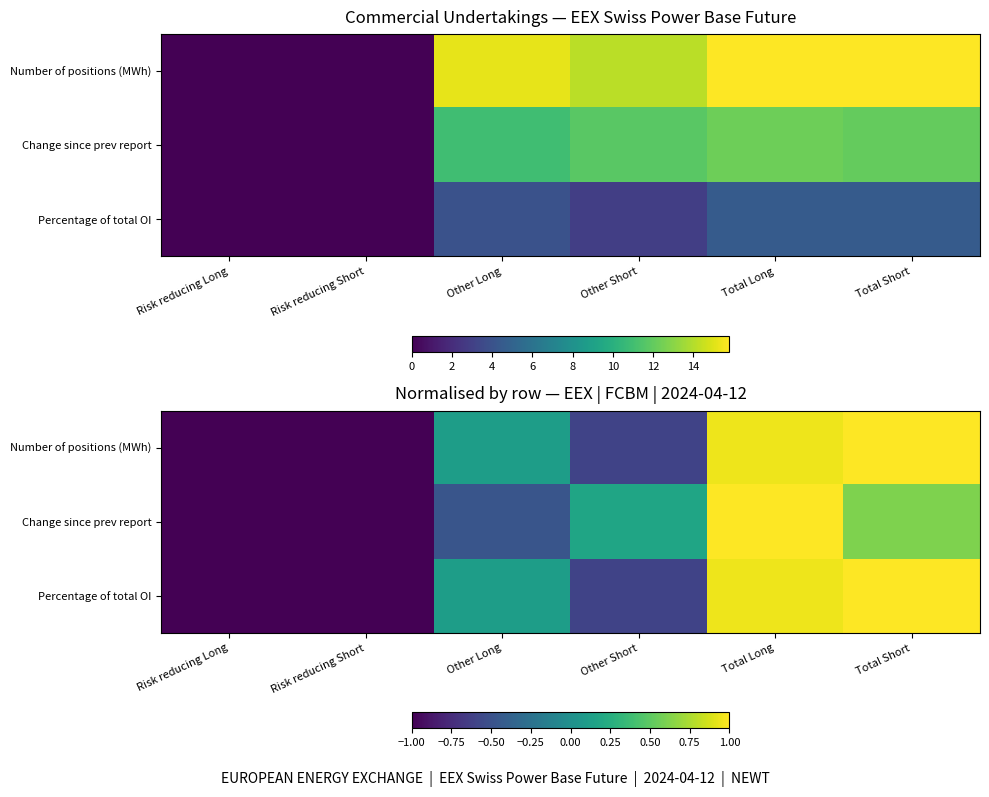

What is the difference between the highest and lowest values at Total Short?

0.4